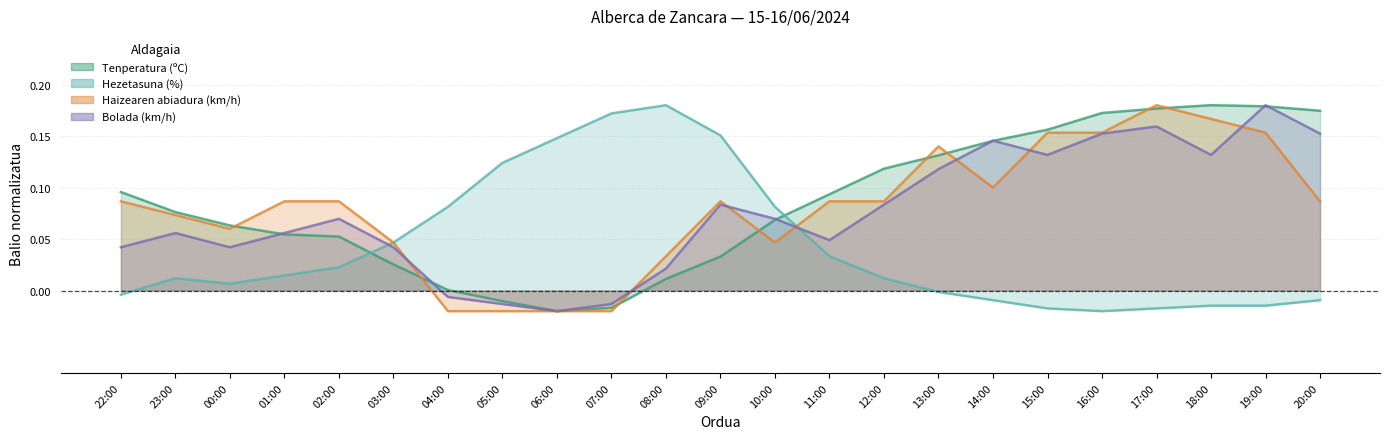

What position from the right is 23:00?

22